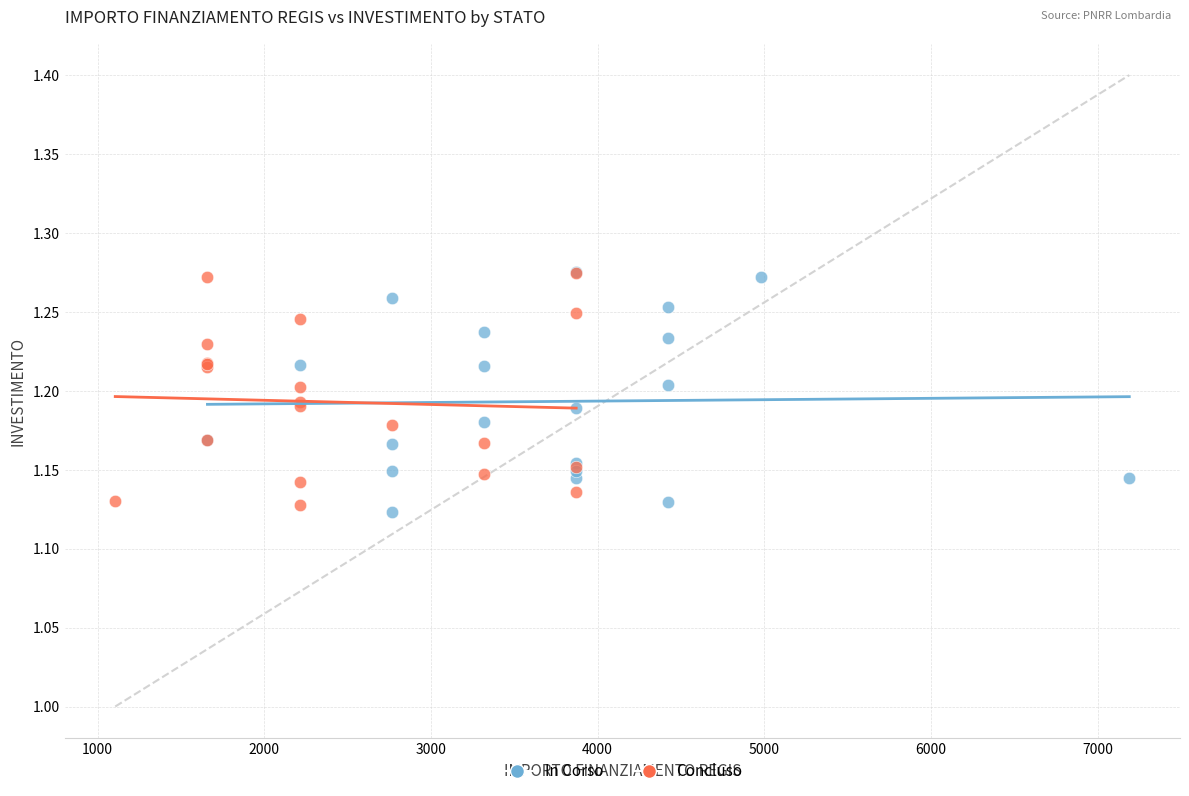

What are all the series names shown in the legend?

In Corso, Concluso